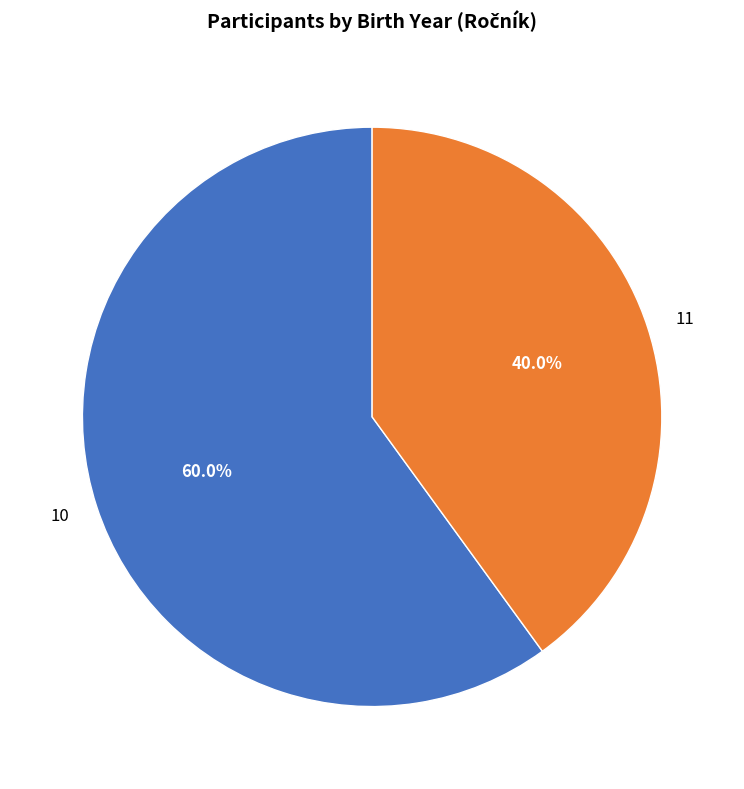

To the nearest percent, what is the difference between the largest and smallest slice percentages?

20%